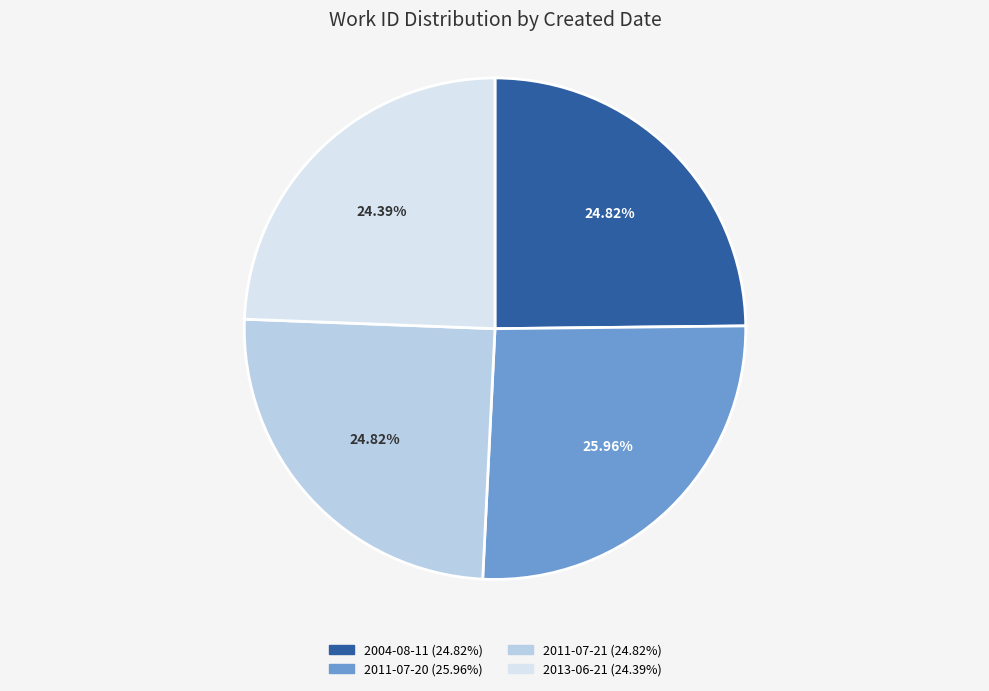

Which category has the biggest portion of the pie?

2011-07-20